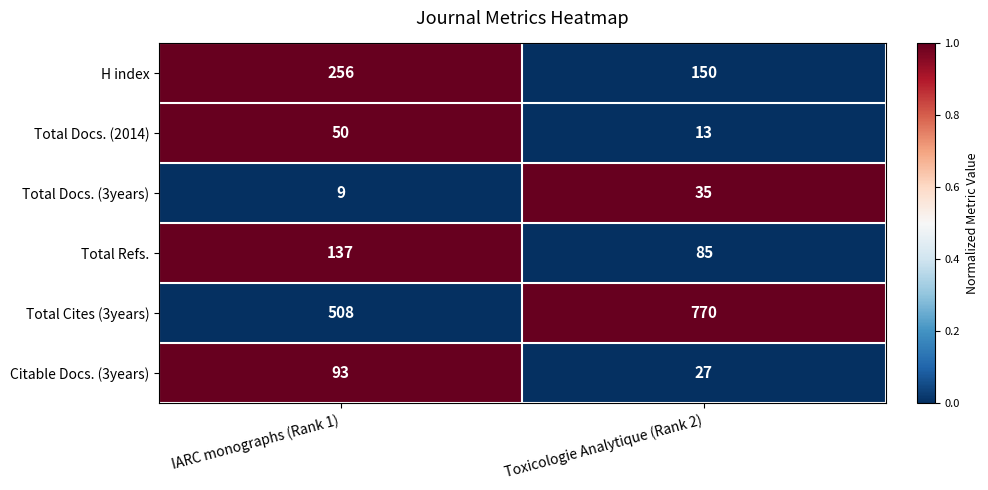

Which series has the largest total across all categories?

Total Cites (3years)